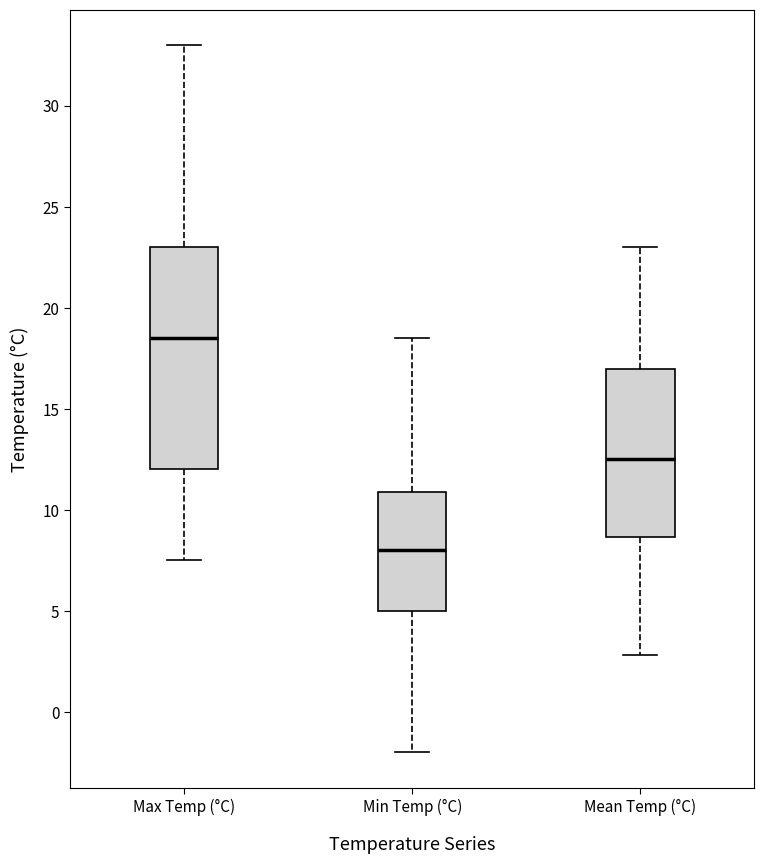

Which box is the tallest, from its lower edge to its upper edge?

Max Temp (°C)